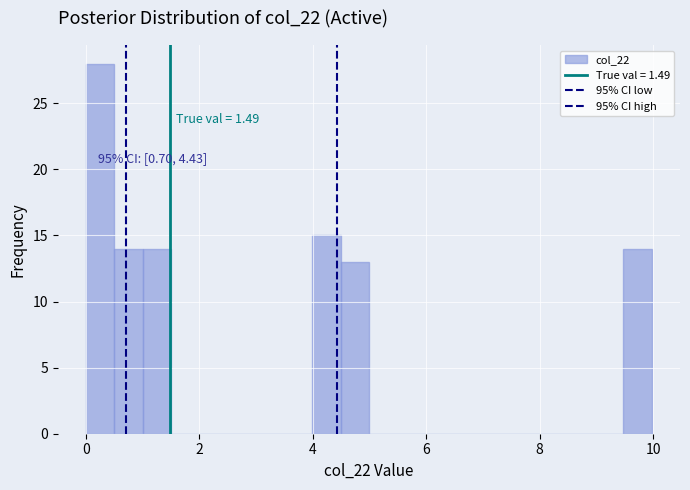

Around what value on the x-axis is the tallest bar? Give the approximate position of its centre, as read against the axis.

0.2